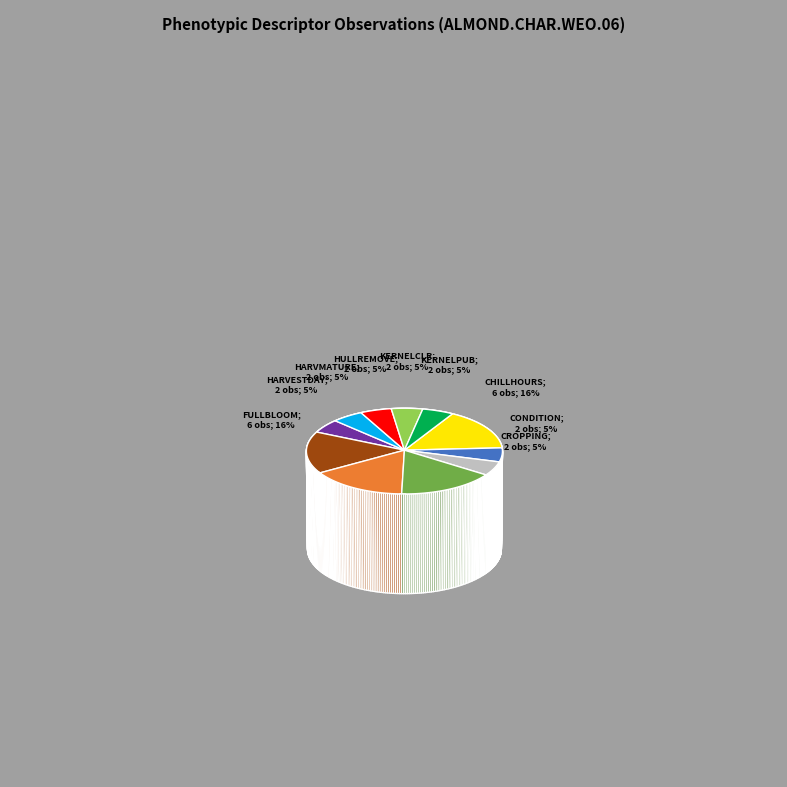

To the nearest percent, what percentage of the pie is KERNELPUB?

5%